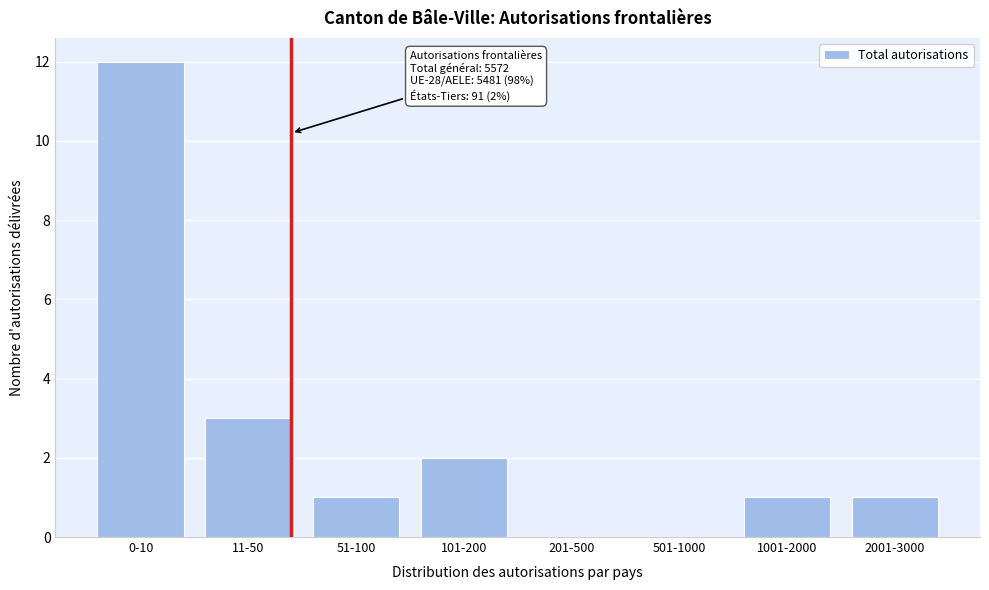

Reading right to left, extract all data points from this chart.

2001-3000=1	1001-2000=1	501-1000=0	201-500=0	101-200=2	51-100=1	11-50=3	0-10=12